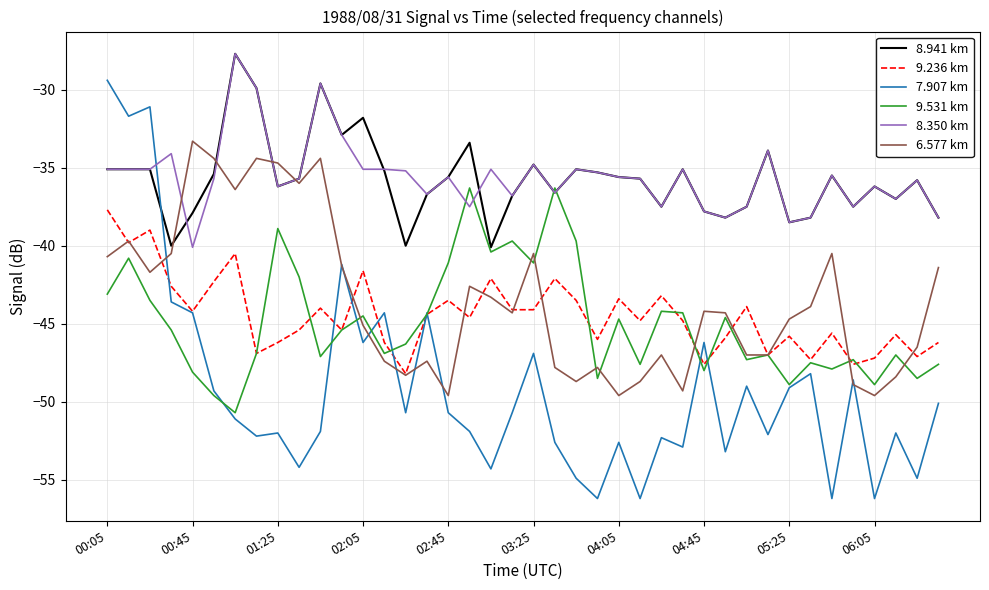

Which series has the largest range (max minus min)?

7.907 km